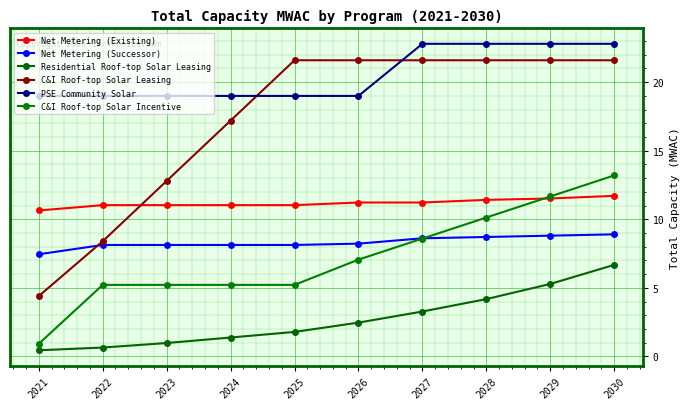

What is the minimum value for C&I Roof-top Solar Incentive?

0.9